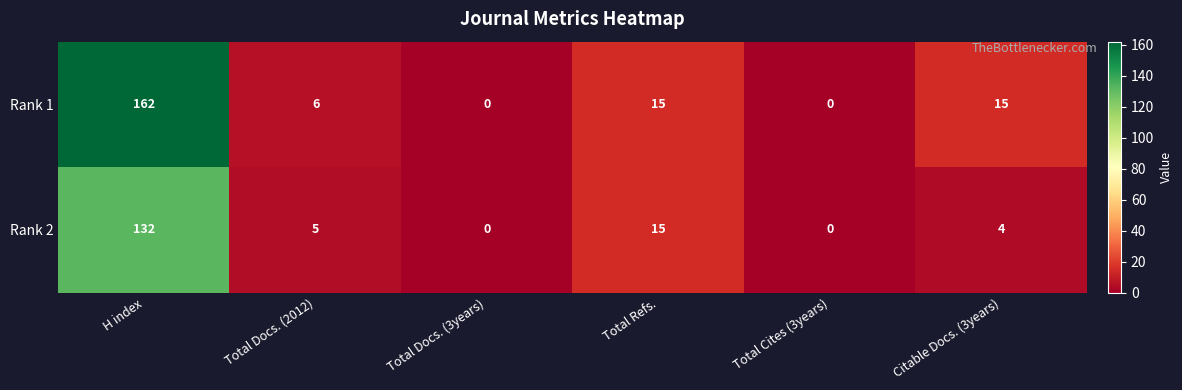

Which series changed the most between H index and Total Refs.?

Rank 1